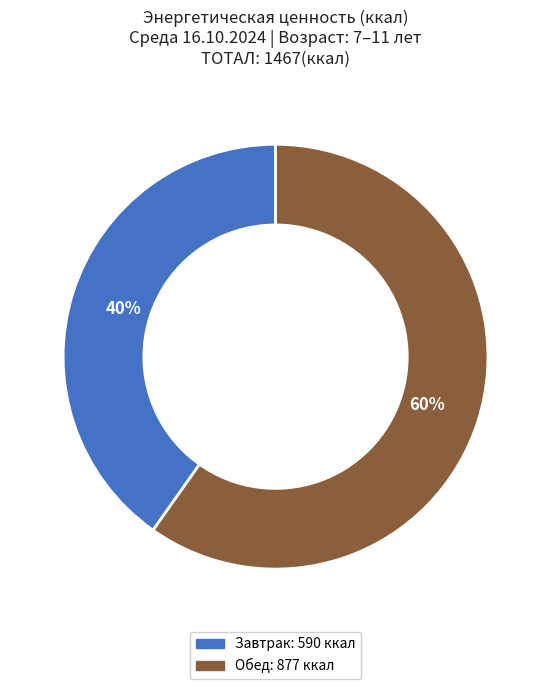

Do Обед and Завтрак together represent more than half of the pie?

Yes